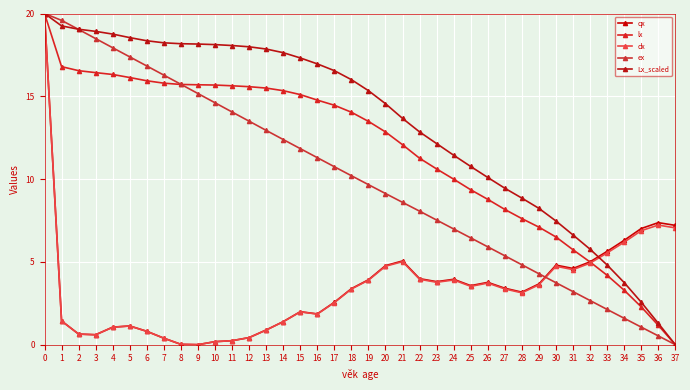

How many data points in lx are less than 14?

19